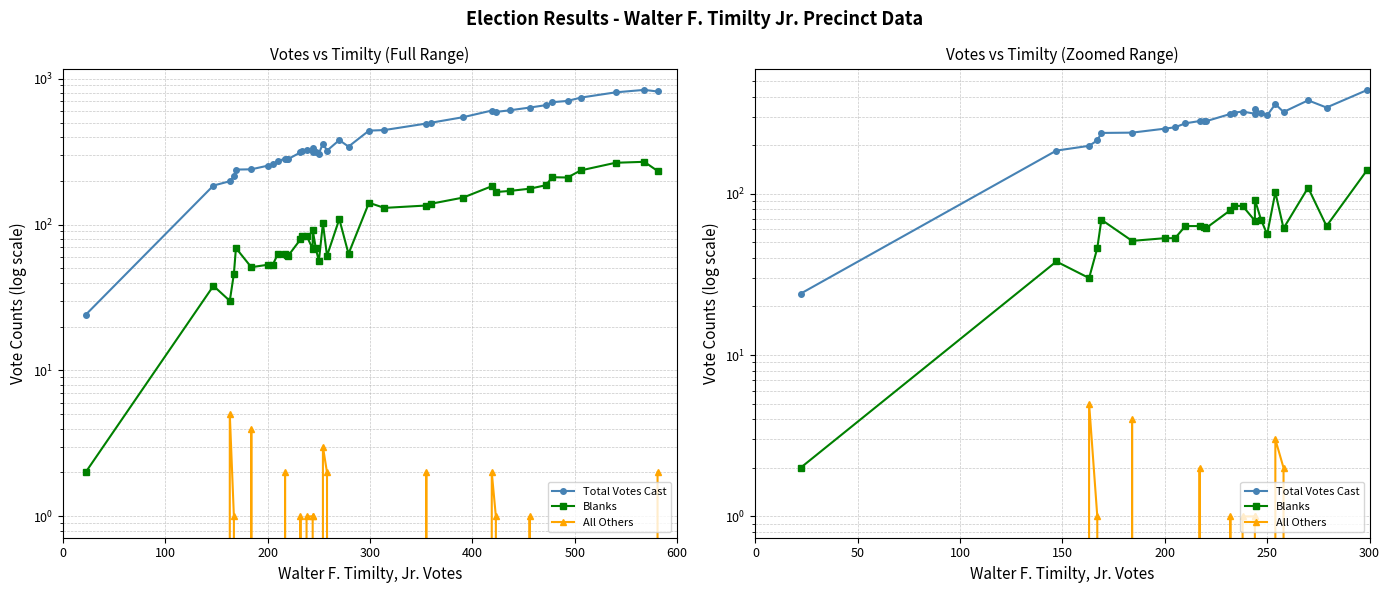

How many All Others values are between 0 and 1?

19